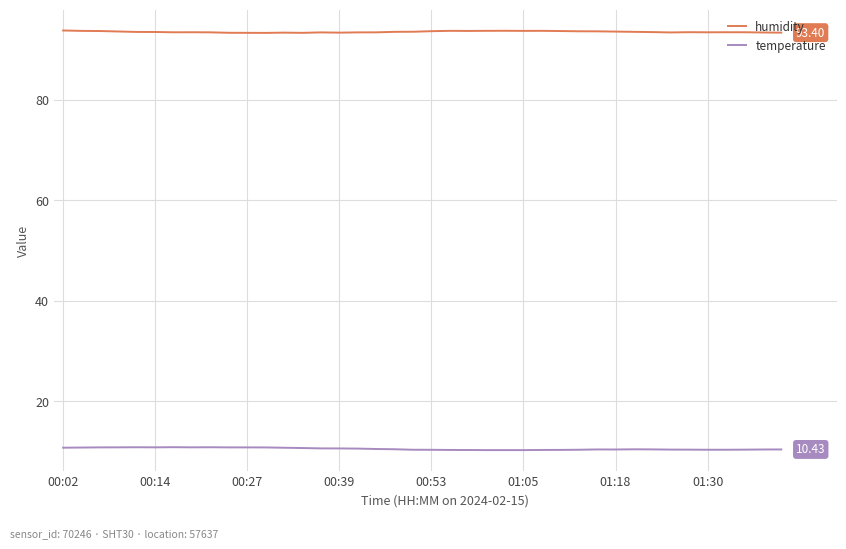

True or false: temperature and humidity cross at least once.

False